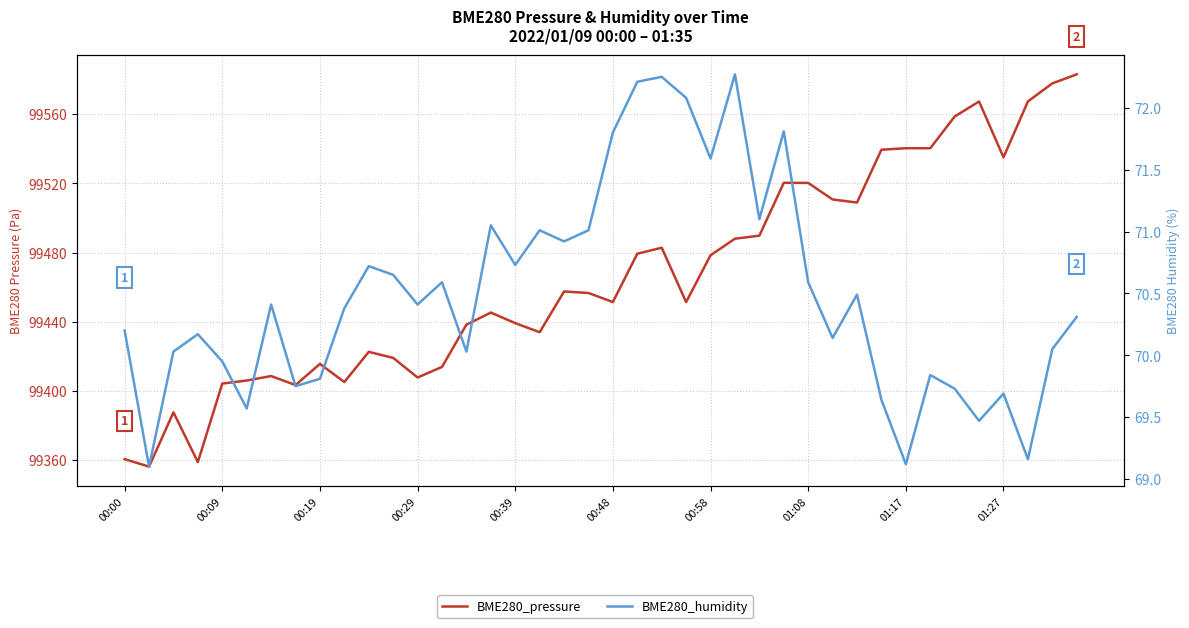

Is it true that BME280_pressure equals 99419.1 at 11?

True